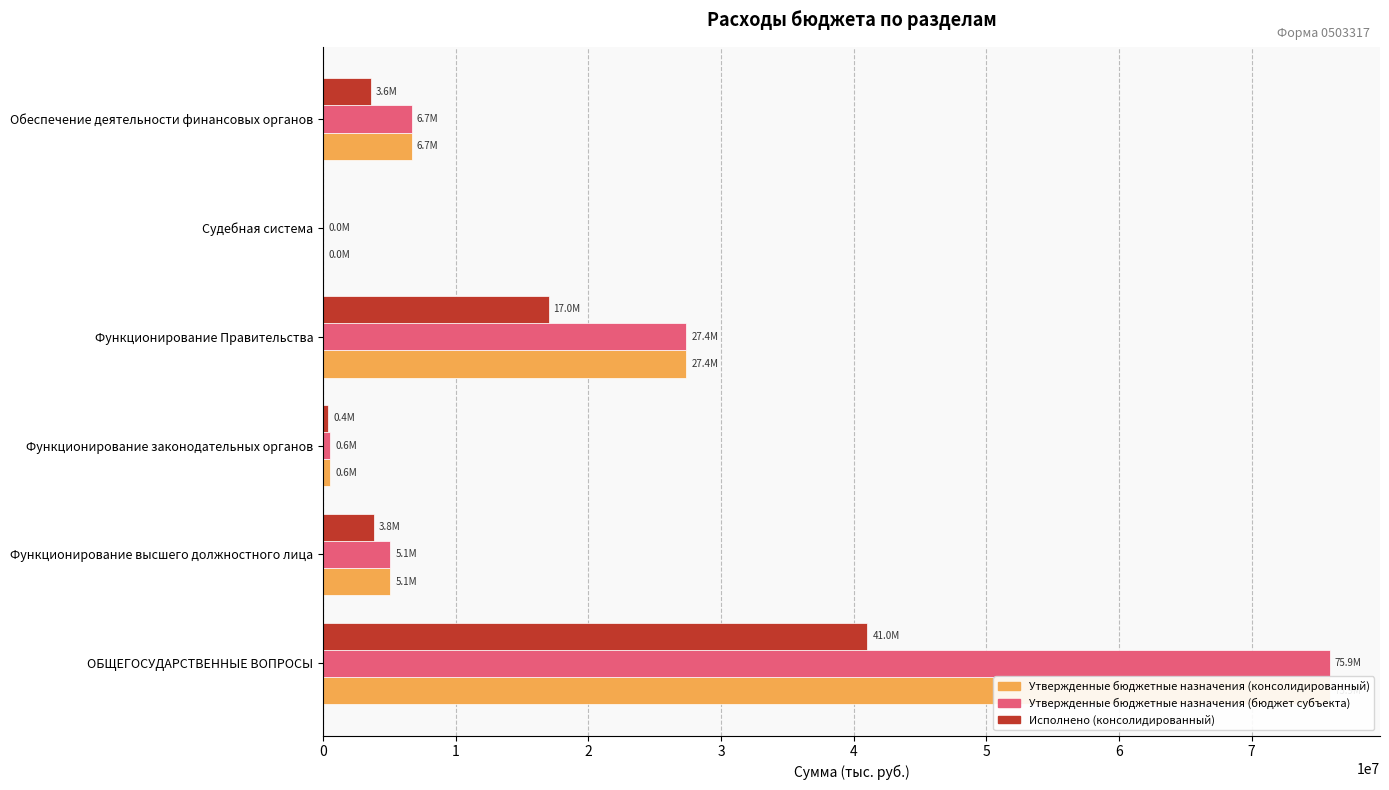

Which series has the widest spread of values?

Утвержденные бюджетные назначения (консолидированный)